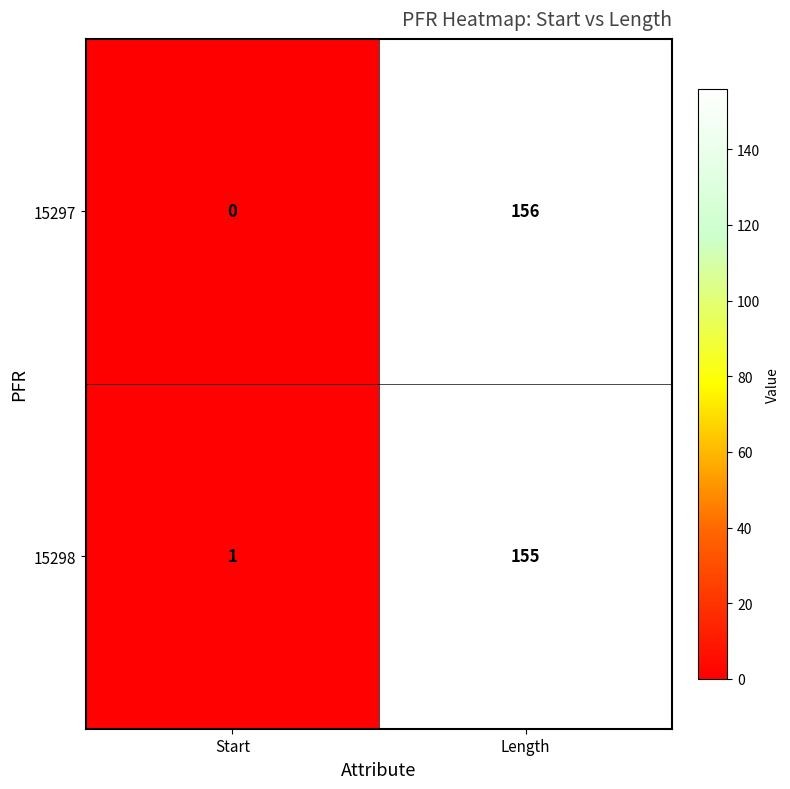

Reading left to right, list all the values displayed in this chart.

15297: Start=0	Length=156
15298: Start=1	Length=155